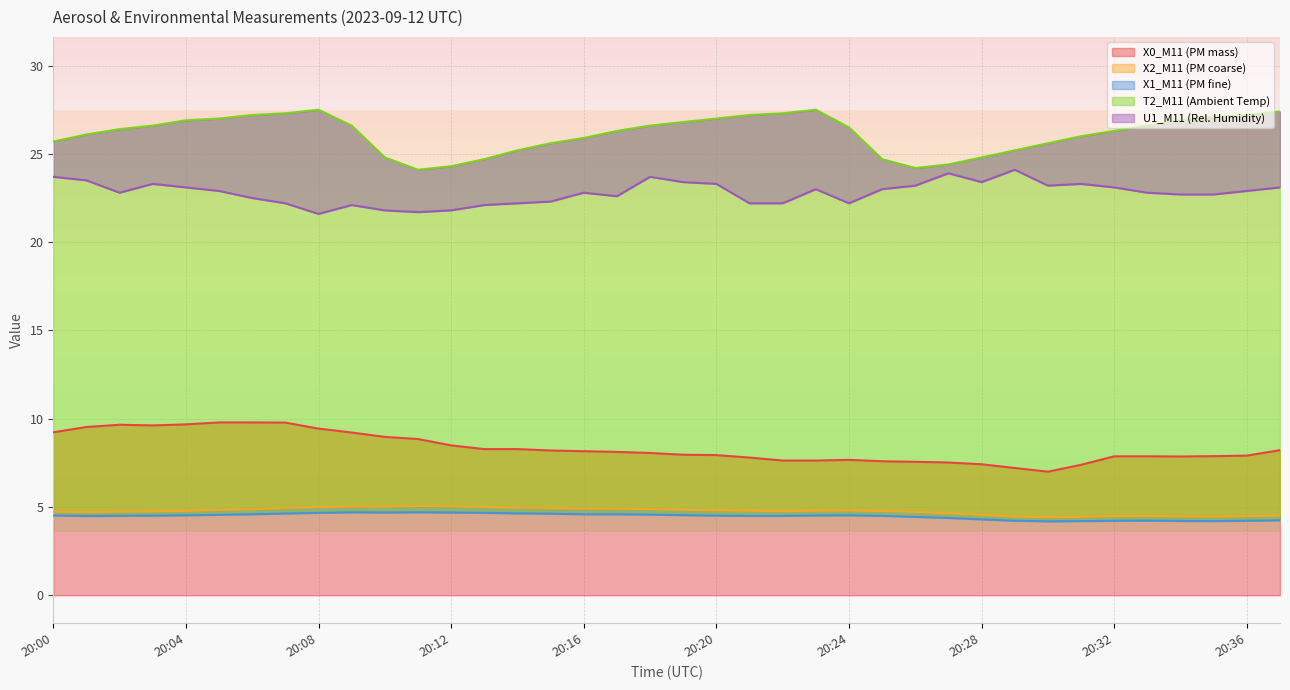

Which series has the largest total across all categories?

T2_M11 (Ambient Temp)